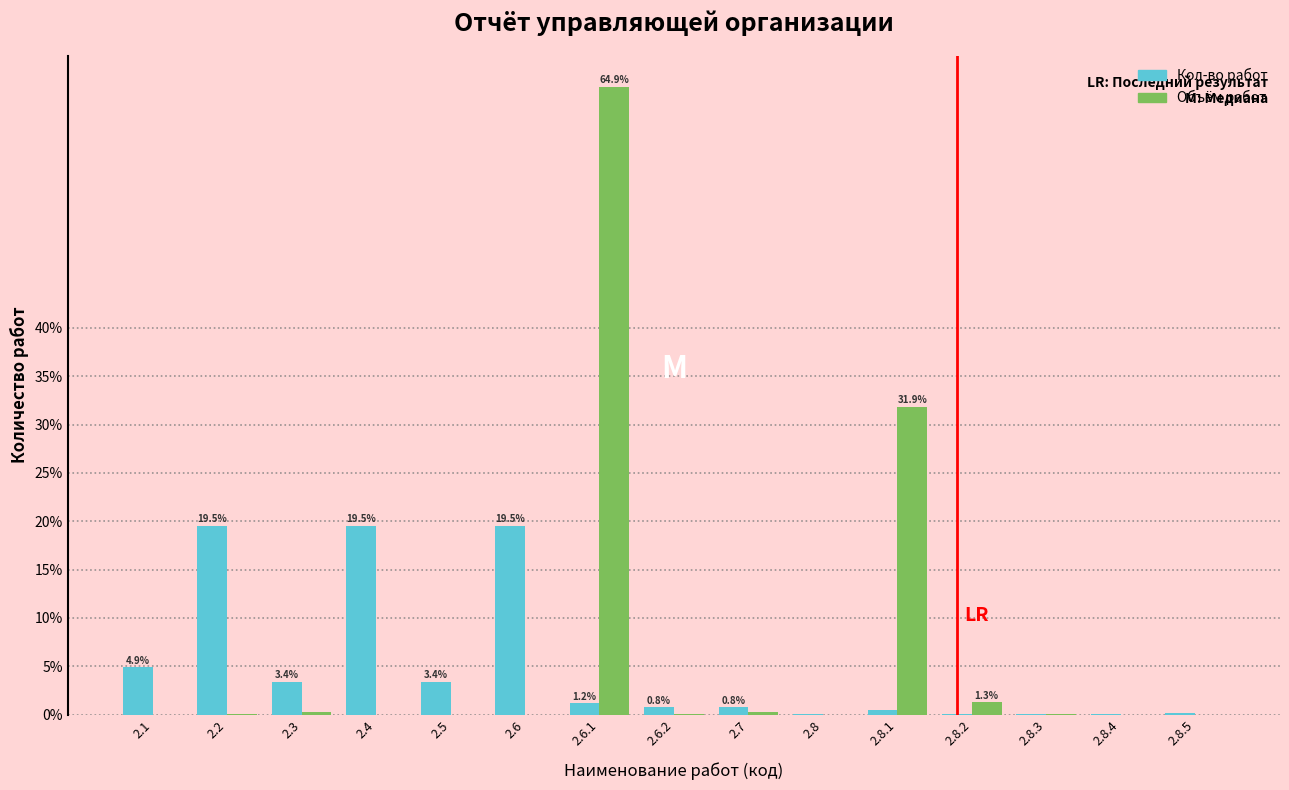

Which category has the highest value across all series?

2.6.1